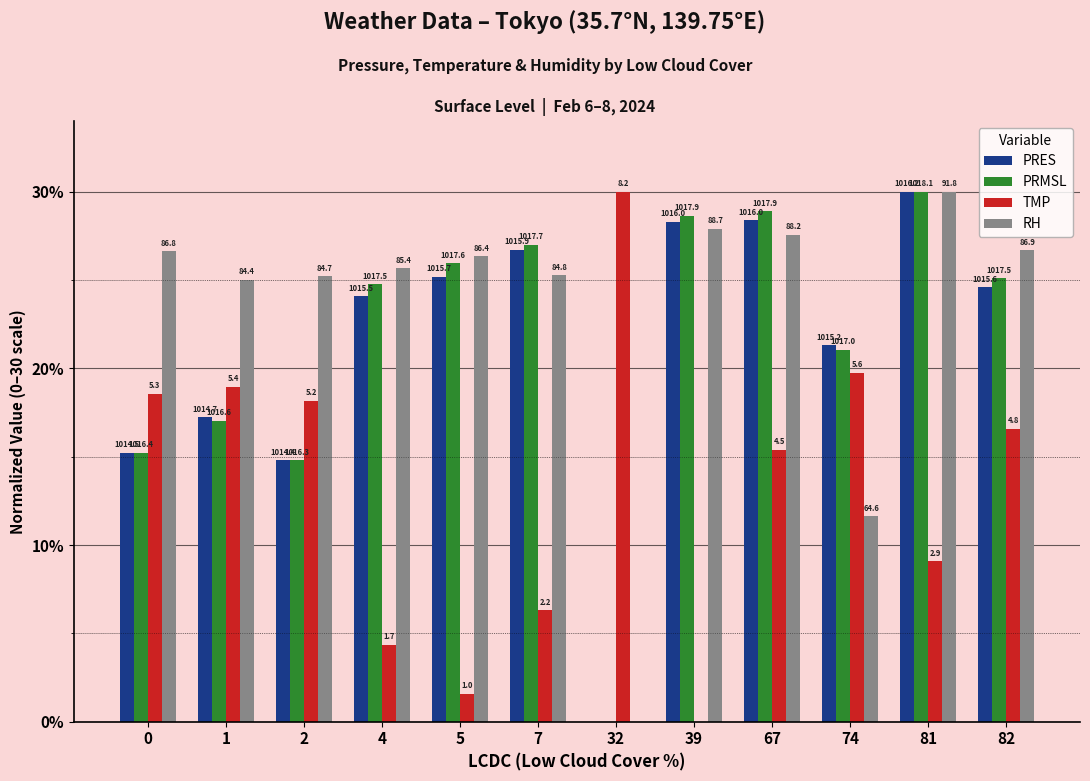

How many groups of bars are there?

12